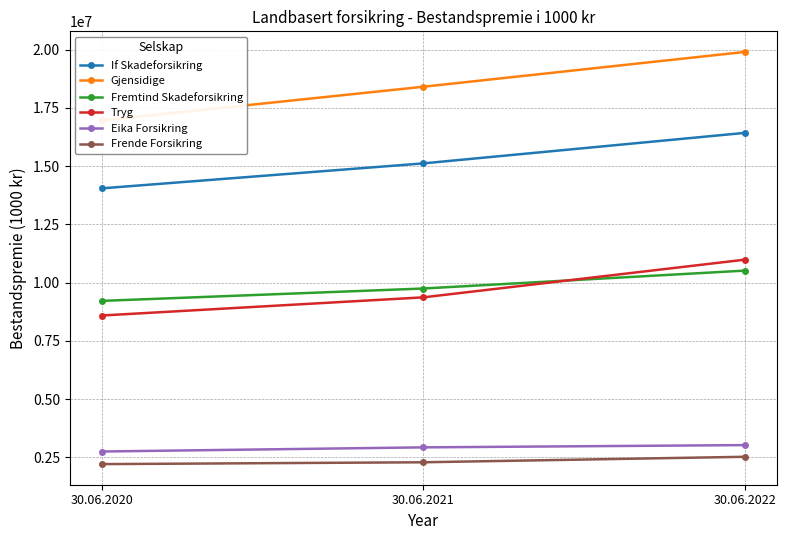

Reading left to right, list all the values displayed in this chart.

If Skadeforsikring: 30.06.2020=14048115	30.06.2021=15119473	30.06.2022=16428732
Gjensidige: 30.06.2020=16964664	30.06.2021=18409539	30.06.2022=19904168
Fremtind Skadeforsikring: 30.06.2020=9216902	30.06.2021=9747814	30.06.2022=10516687
Tryg: 30.06.2020=8589255	30.06.2021=9368635	30.06.2022=10985561
Eika Forsikring: 30.06.2020=2750901	30.06.2021=2928901	30.06.2022=3026066
Frende Forsikring: 30.06.2020=2209741	30.06.2021=2288490	30.06.2022=2524176